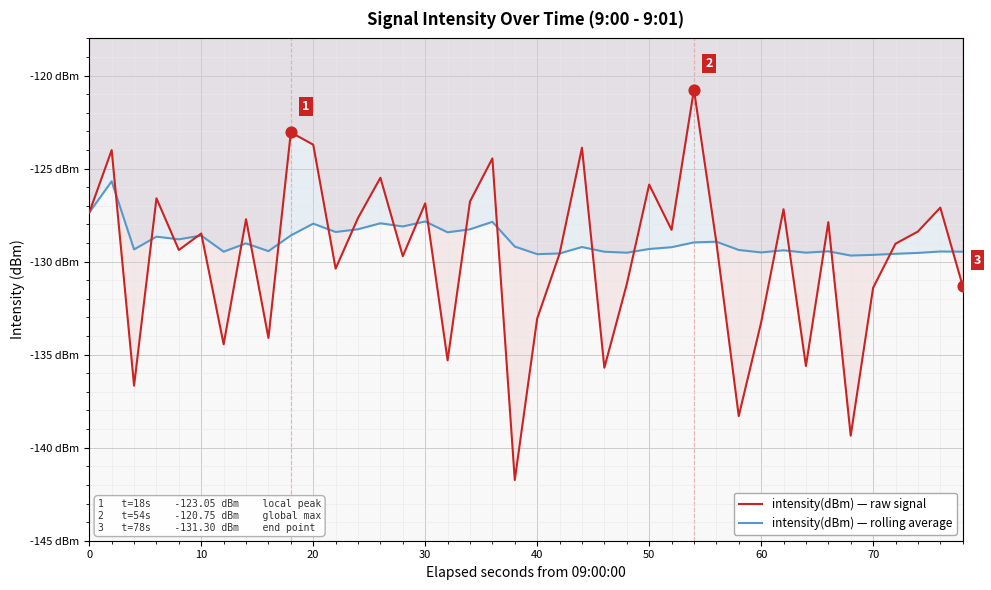

What are all the series names shown in the legend?

intensity(dBm) — raw signal, intensity(dBm) — rolling average